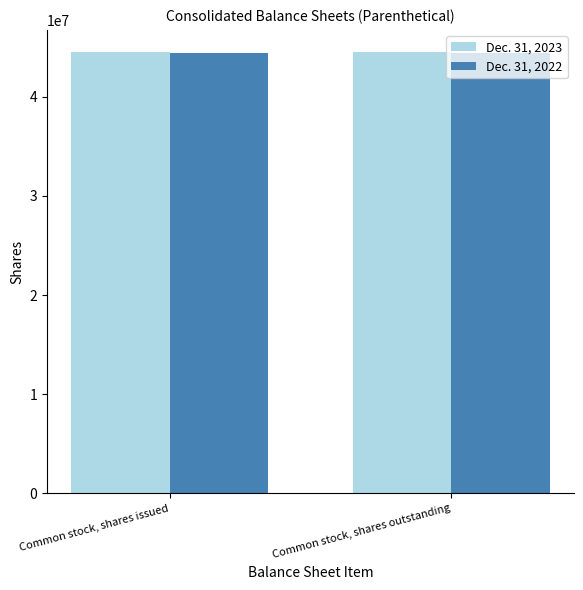

What is the label of the 2nd bar from the left?

Common stock, shares outstanding